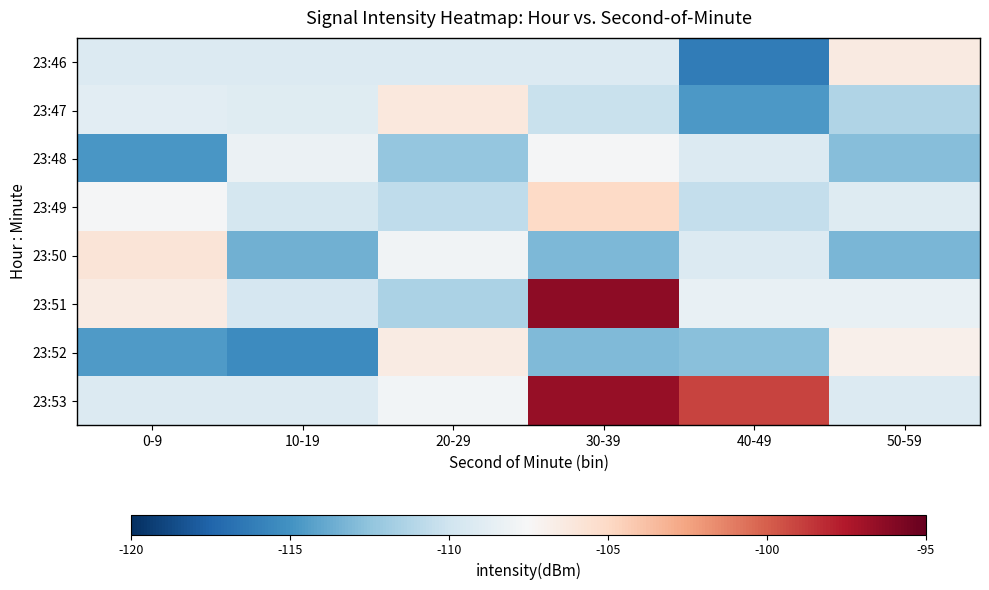

List the series in order of their peak value, highest first.

23:51, 23:53, 23:49, 23:50, 23:47, 23:46, 23:52, 23:48